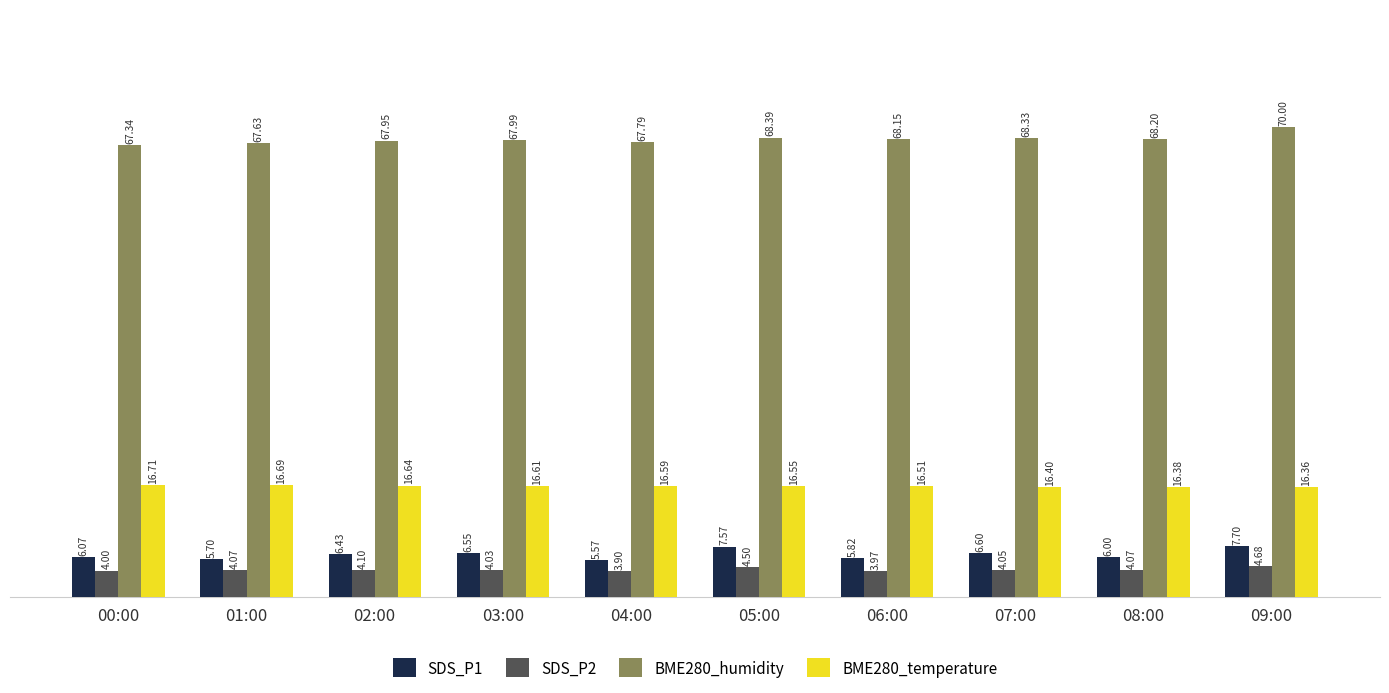

At which category is the sum across all series the highest?

09:00